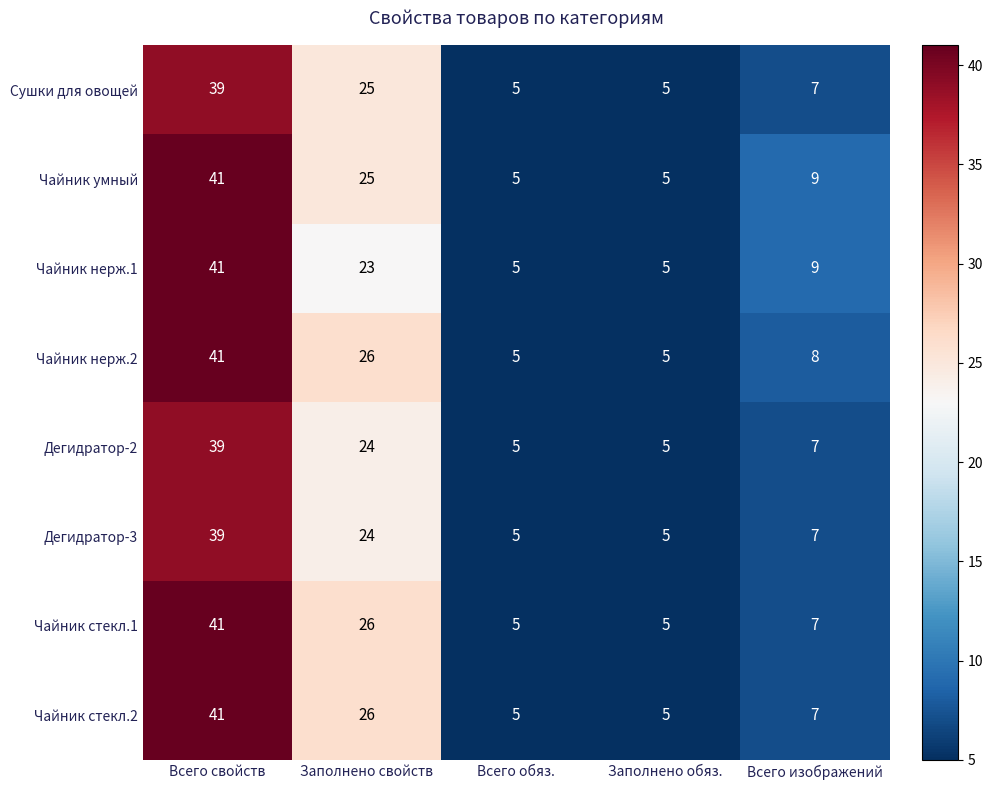

Which category has the highest value in the Дегидратор-3 series?

Всего свойств